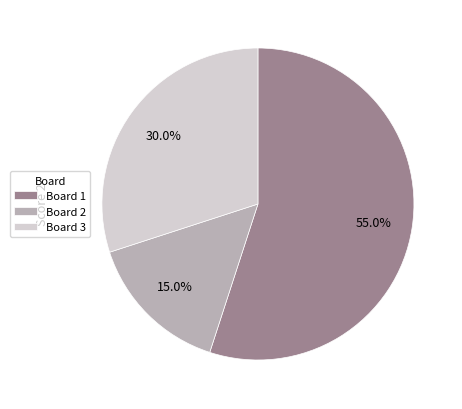

Which category has the smallest portion of the pie?

Board 2